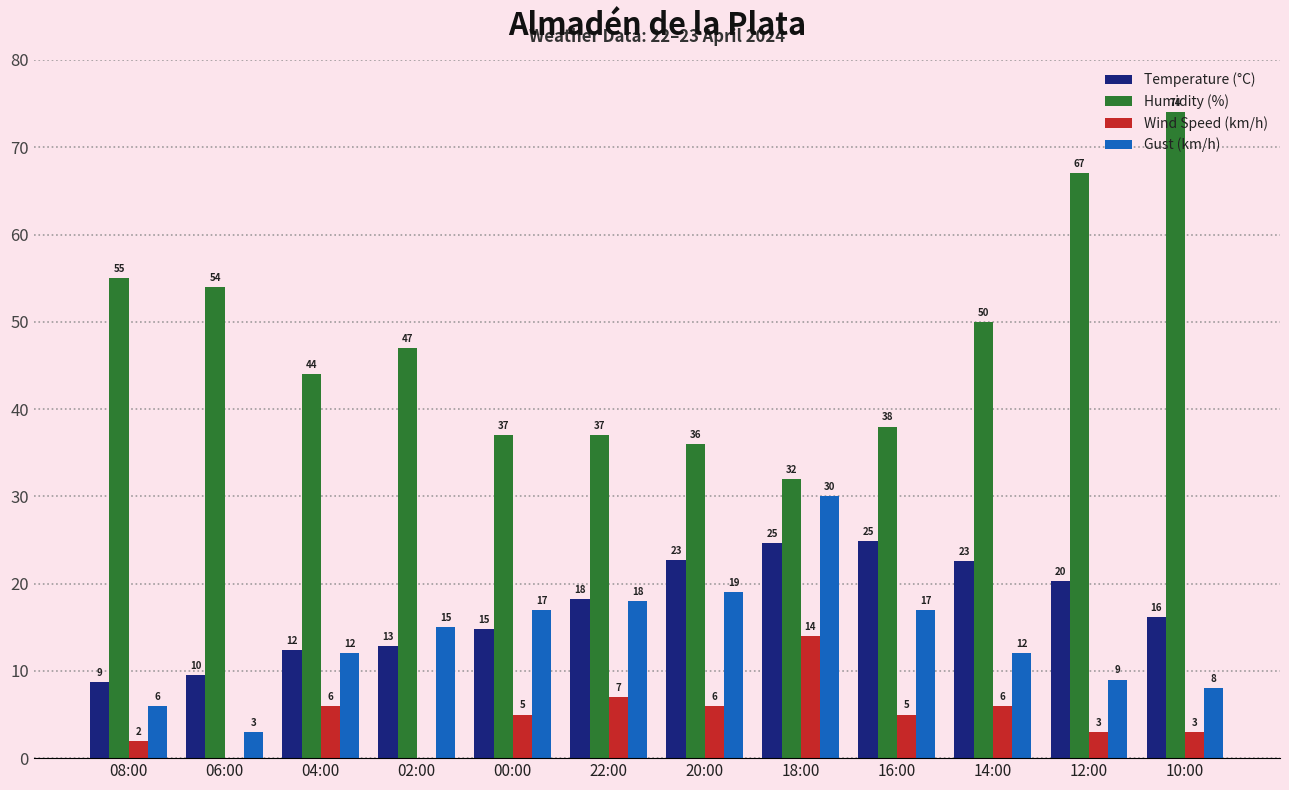

What is the sum of the Gust (km/h) values at 04:00 and 12:00?

21.0